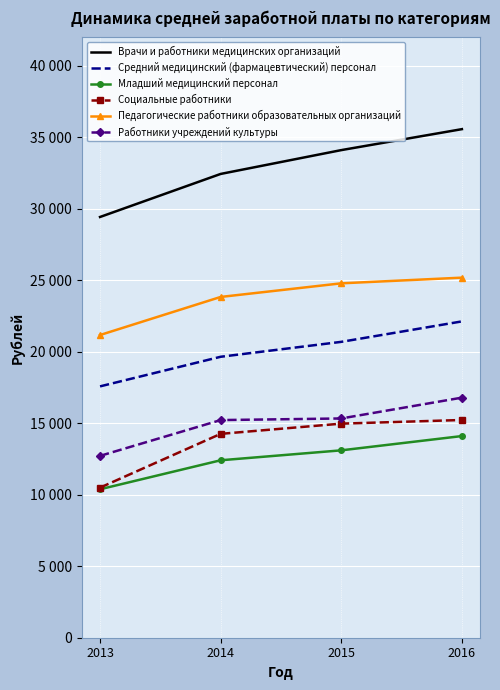

What are all the series names shown in the legend?

Врачи и работники медицинских организаций, Средний медицинский (фармацевтический) персонал, Младший медицинский персонал, Социальные работники, Педагогические работники образовательных организаций, Работники учреждений культуры